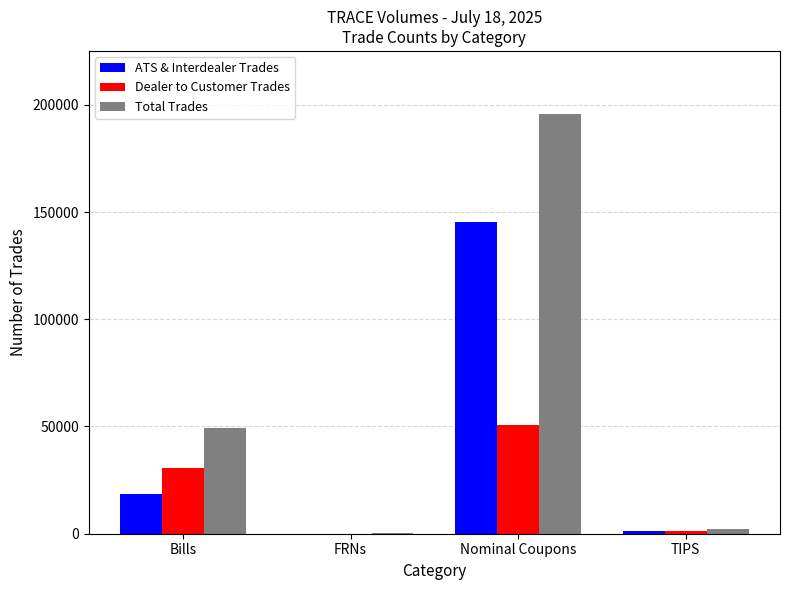

Between FRNs and Nominal Coupons, which series saw the biggest shift?

Total Trades